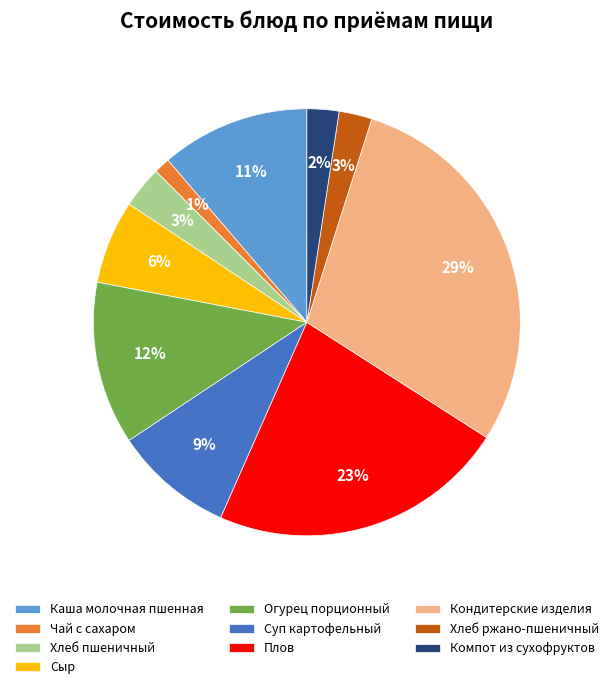

Is there a majority slice in this chart?

No